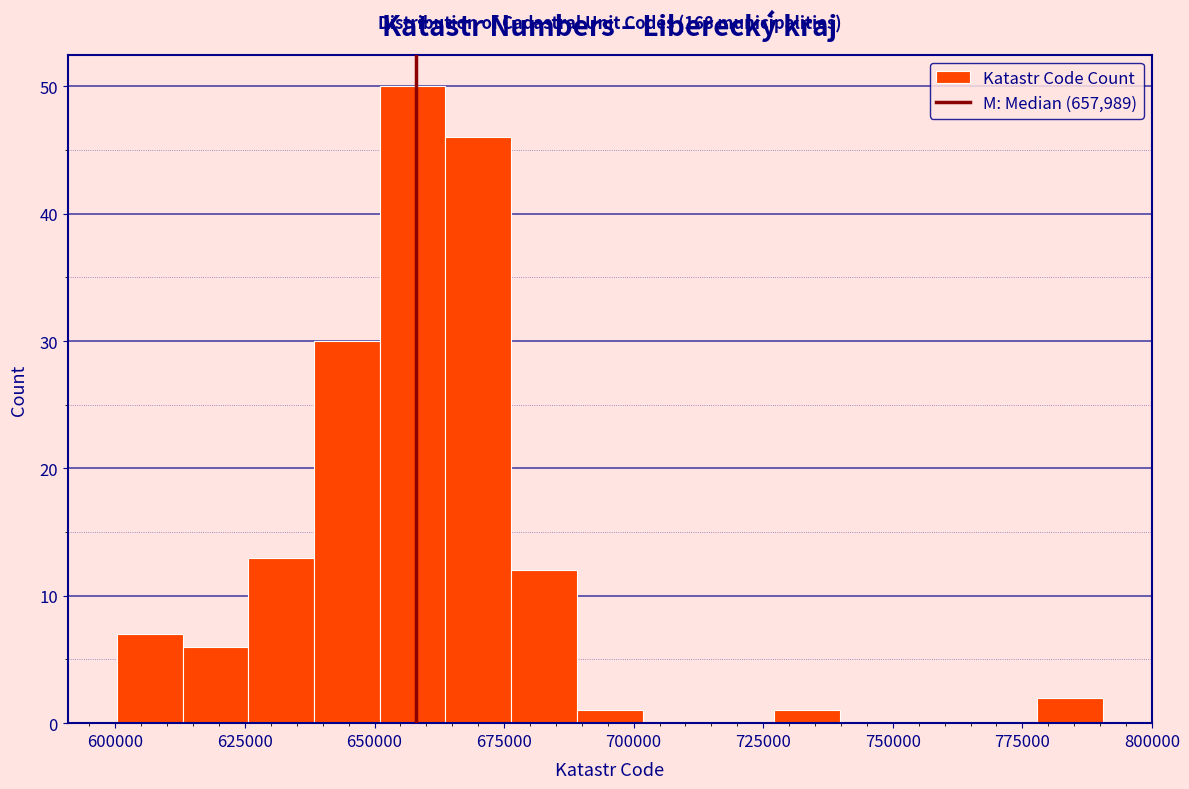

Around what value on the x-axis is the tallest bar? Give the approximate position of its centre, as read against the axis.

655000